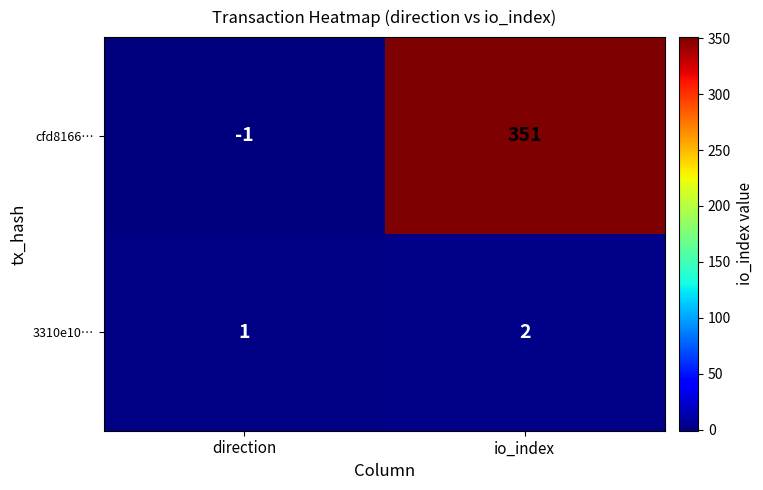

Which series has the widest spread of values?

cfd8166…